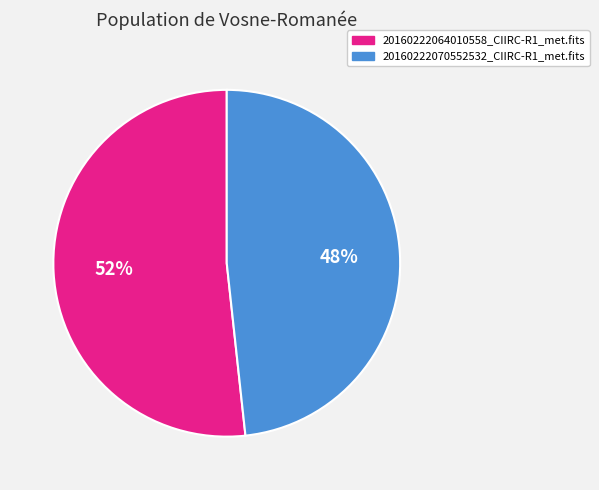

Approximately how many times larger is the value at 20160222070552532_CIIRC-R1_met.fits compared to 20160222064010558_CIIRC-R1_met.fits?

0.9